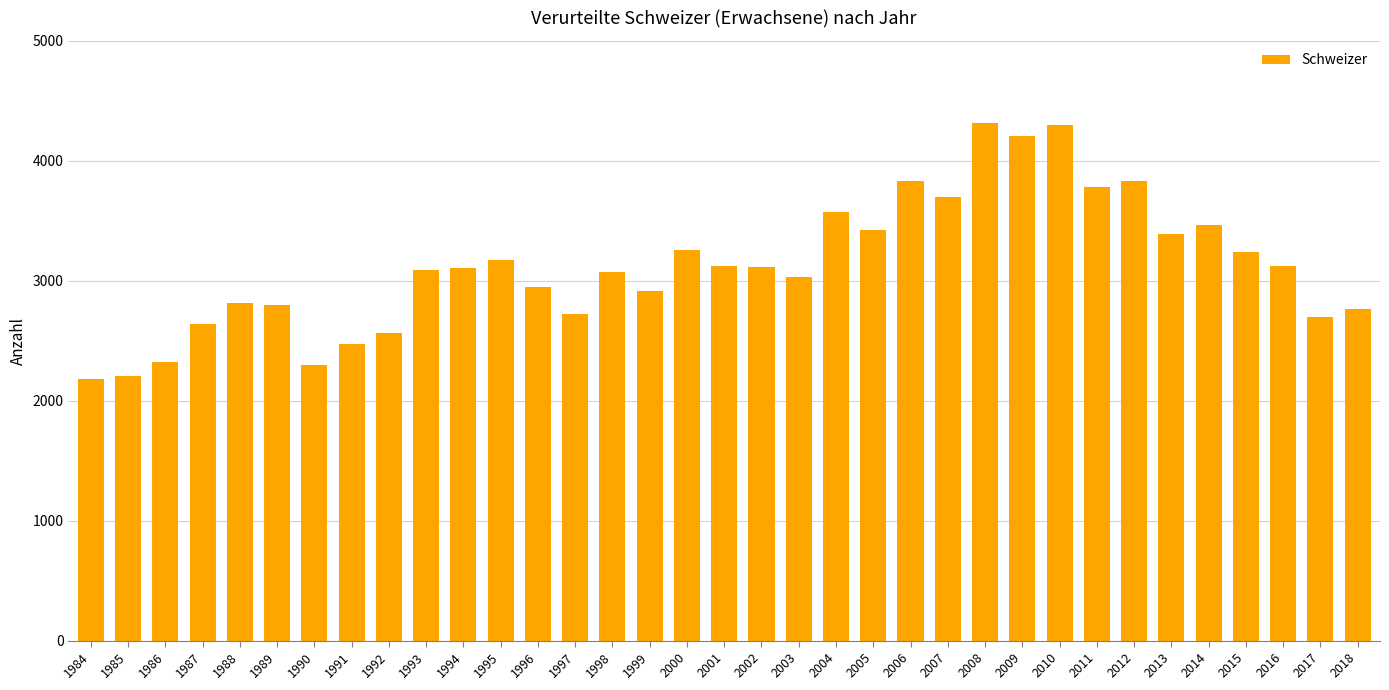

Between 2014 and 1991, which is larger?

2014